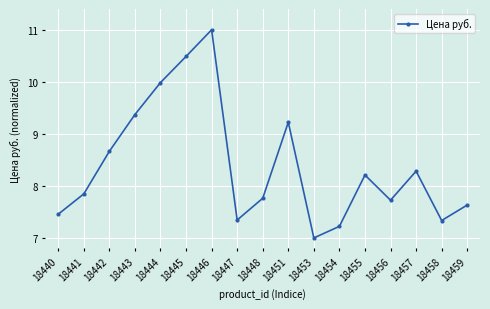

At which category does the data reach its first local peak?

18446